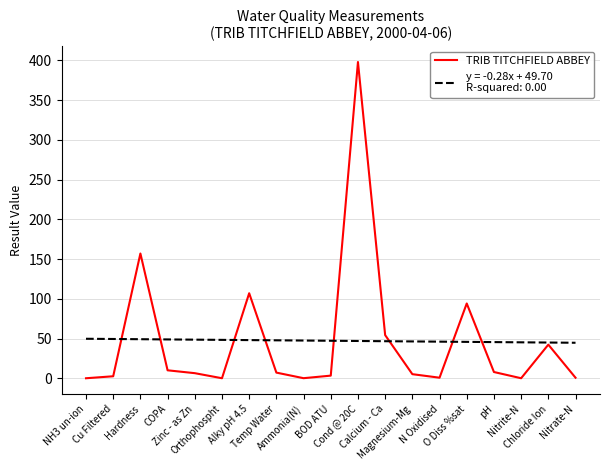

What is the greatest value displayed?

398.0